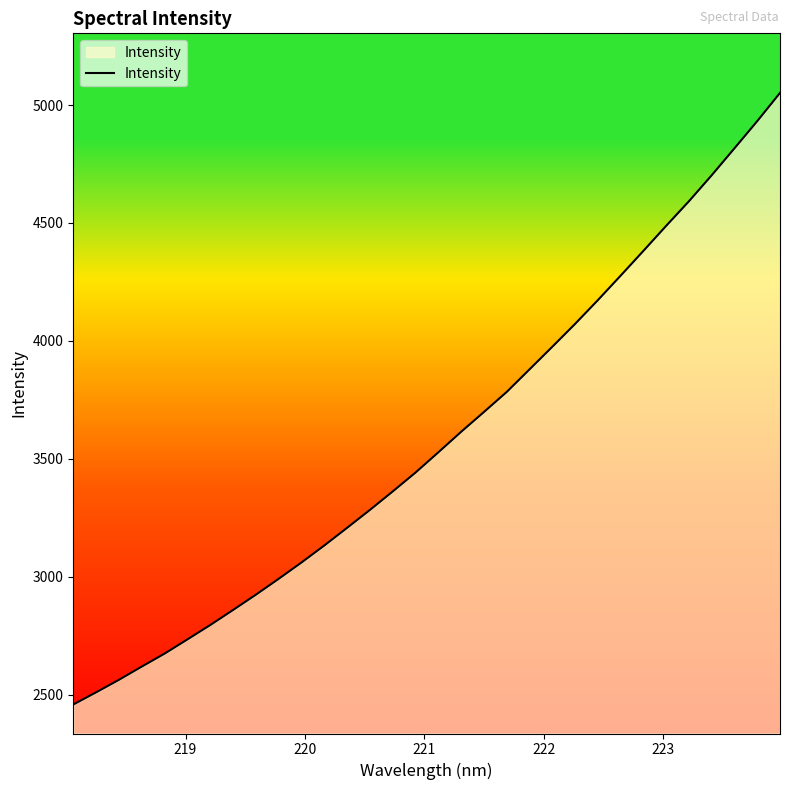

True or false: there are more than 0 points higher than both neighbors.

False